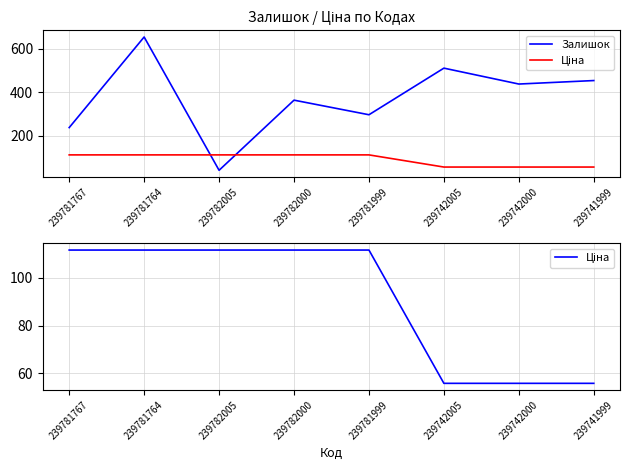

True or false: Ціна has a value of 55.9 at 239742000.

True